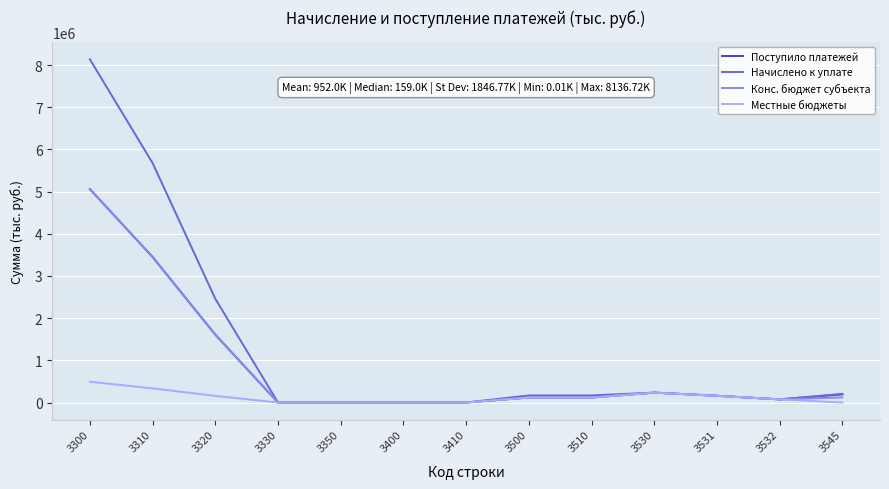

Which label corresponds to the largest value in the chart?

3300